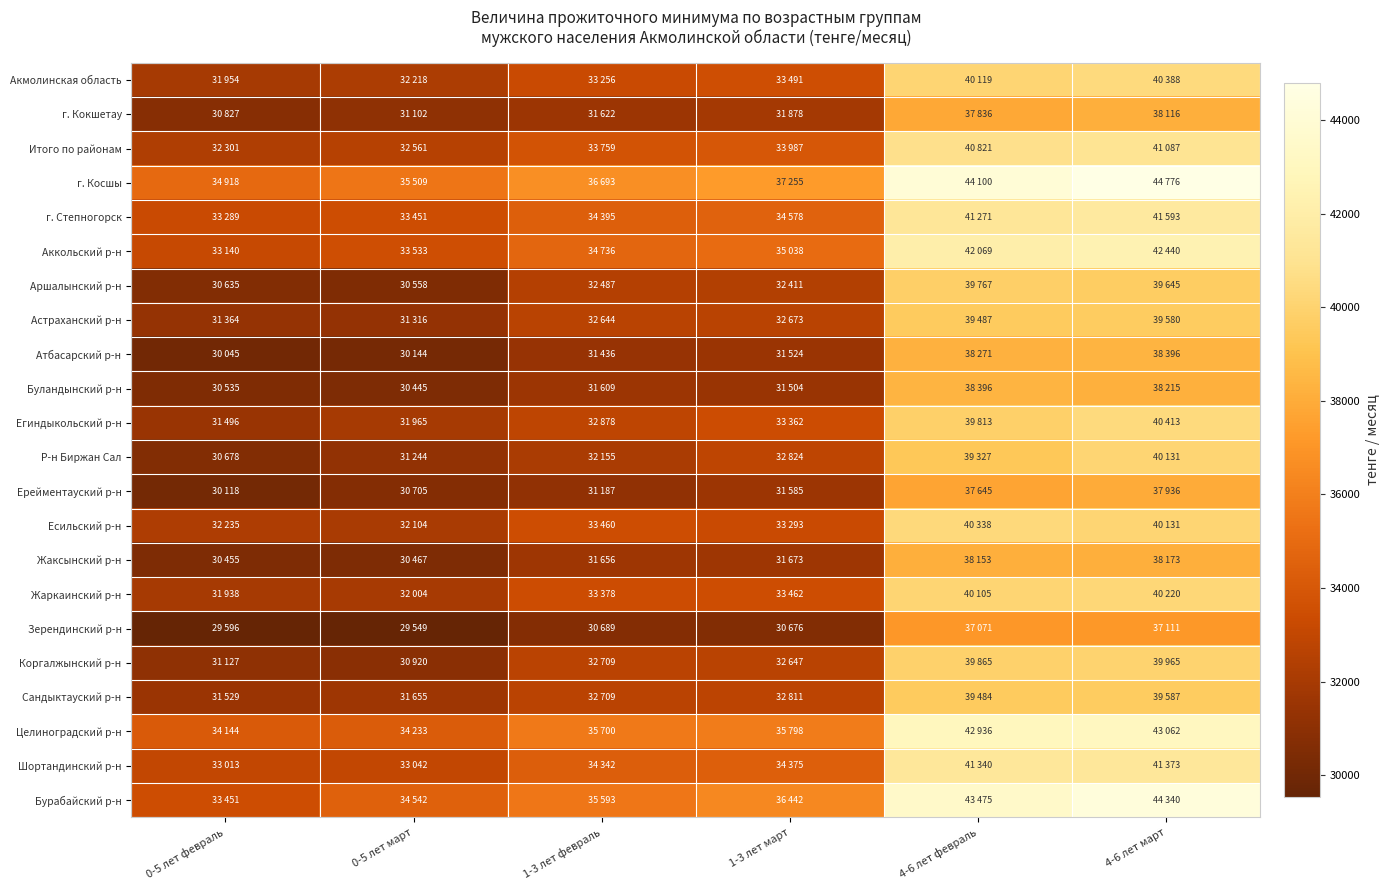

What is the minimum value shown in the chart?

29549